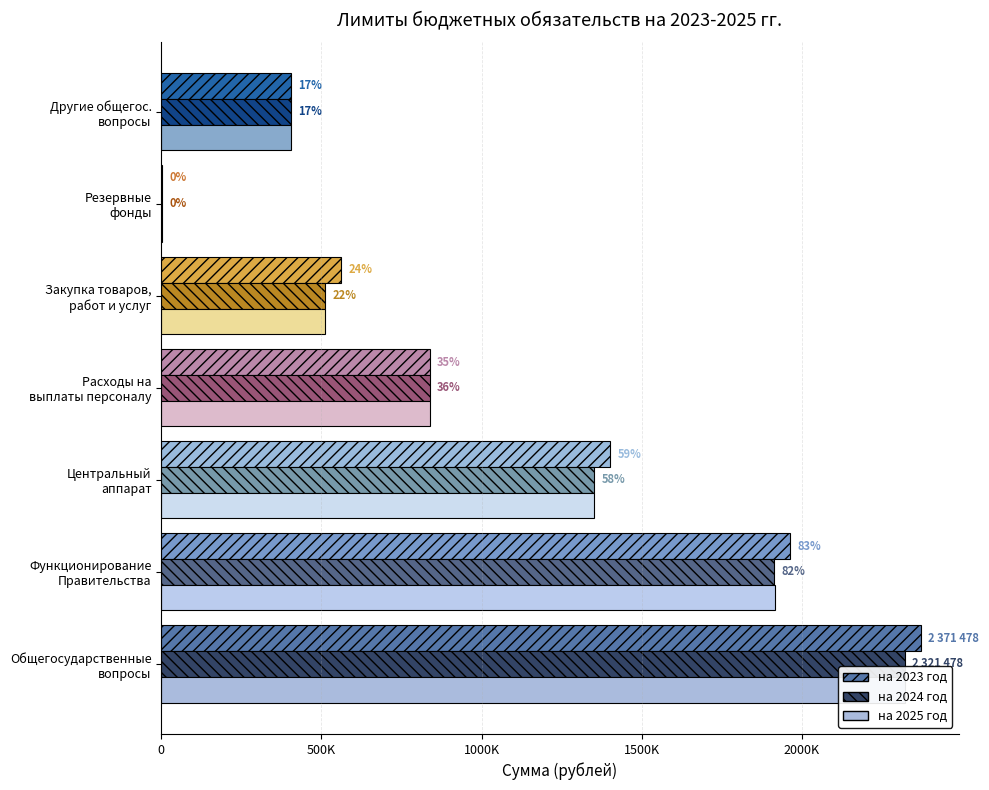

How many values in the на 2024 год series exceed 837673?

3